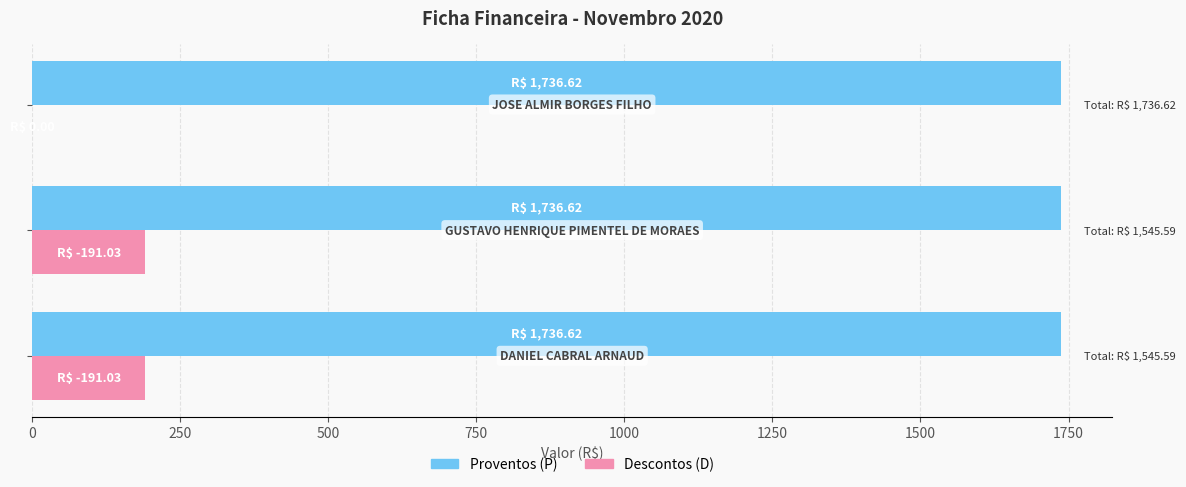

Which series has the largest total across all categories?

Proventos (P)